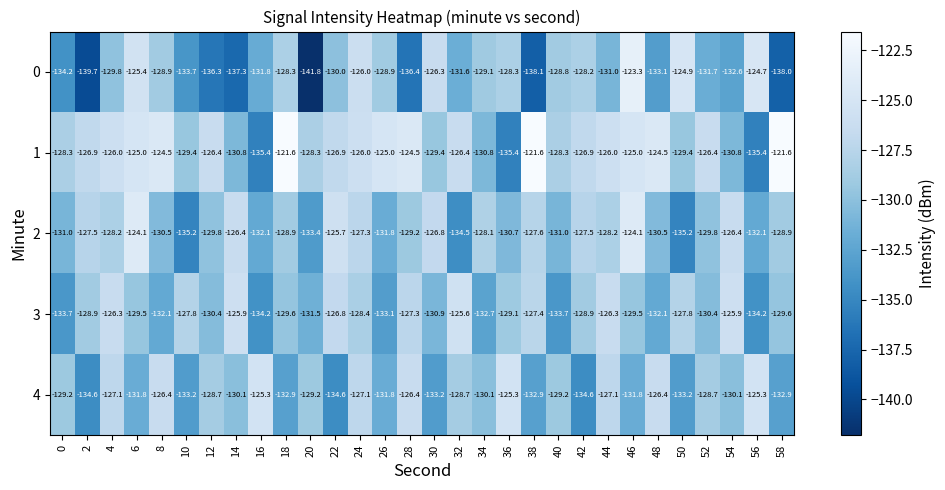

What is the sum of all 0 values?

-3938.2